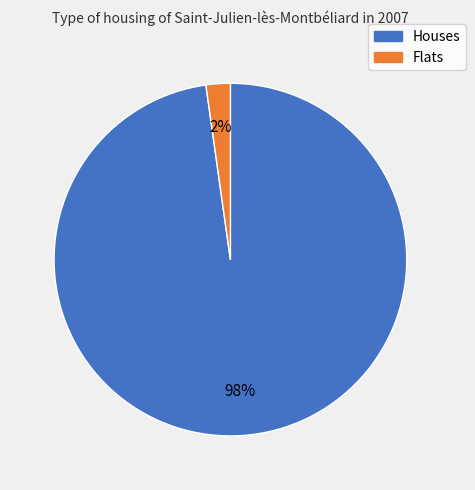

Does any single category account for the majority?

Yes